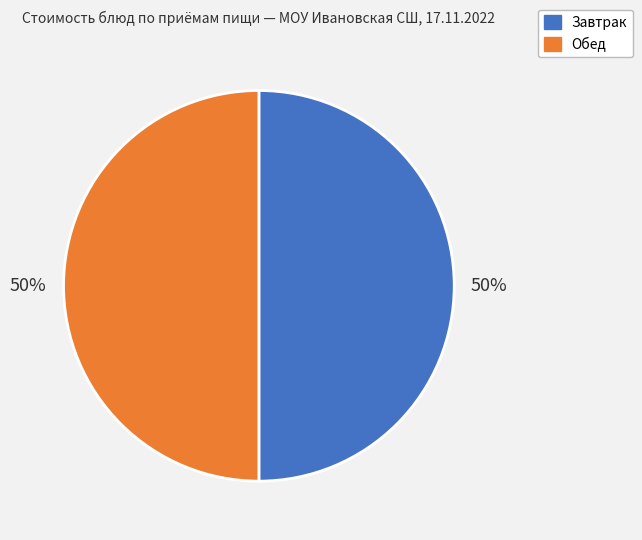

To the nearest percent, what is the average slice percentage?

50%